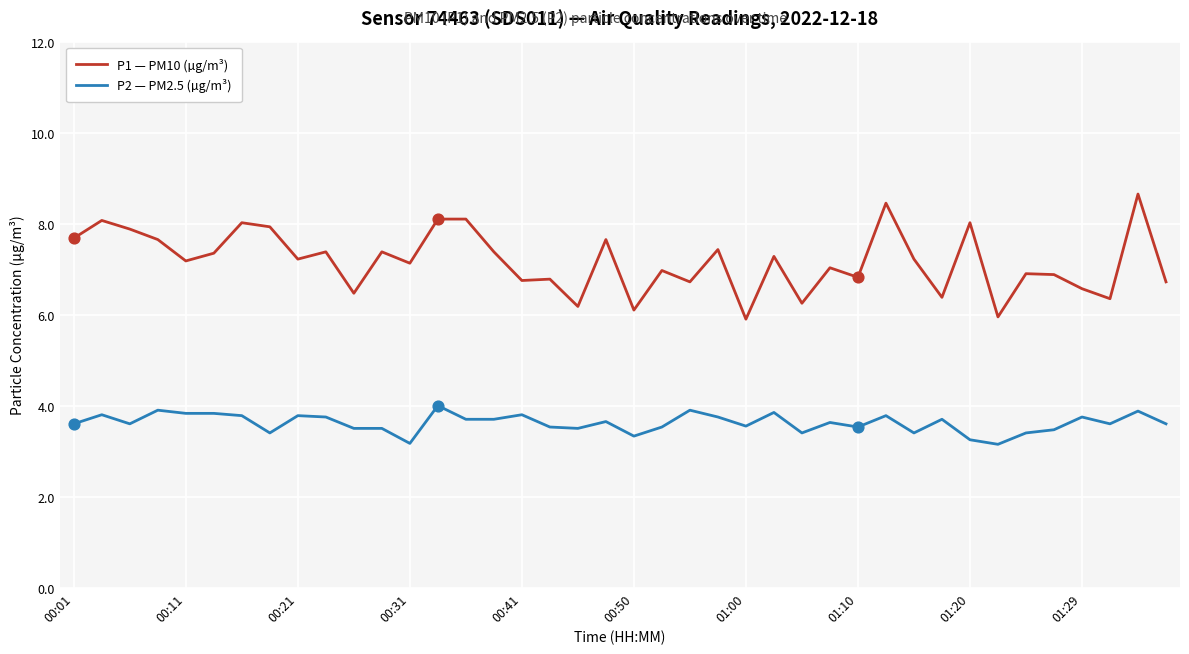

At how many categories does at least one series exceed 4?

40